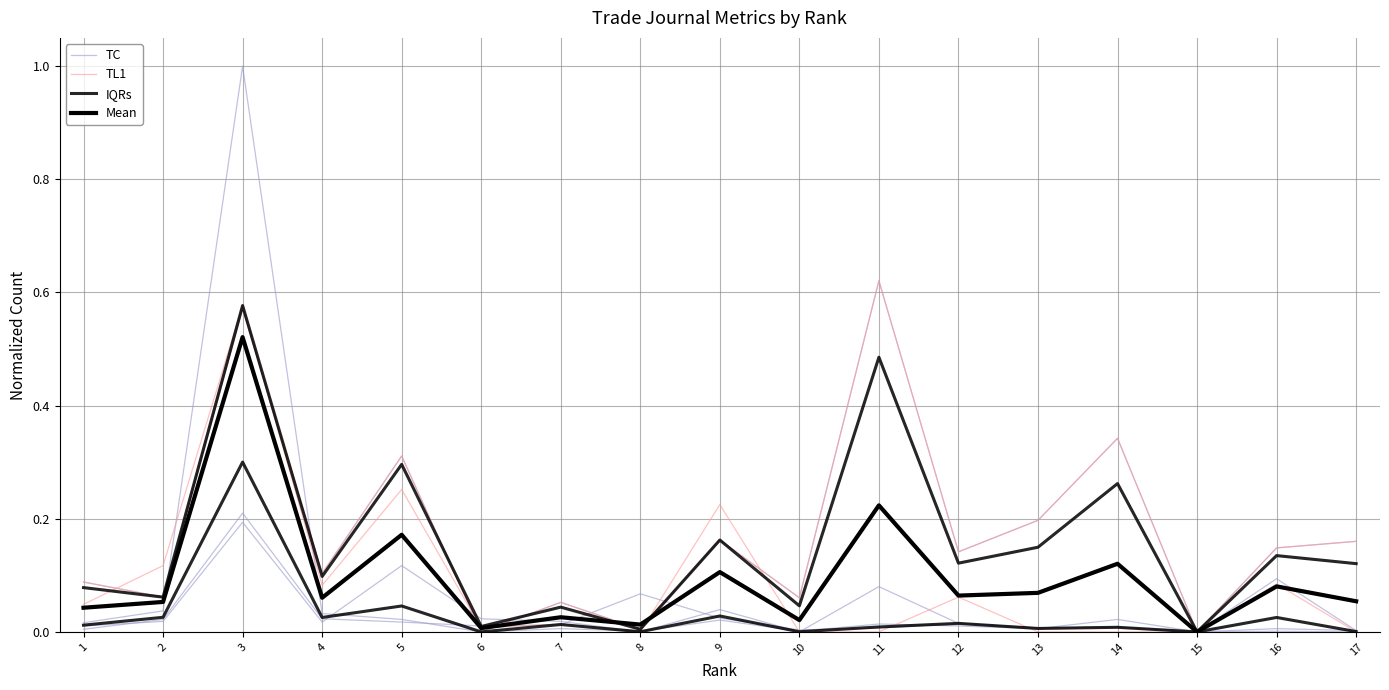

Does the chart have visible grid lines?

Yes